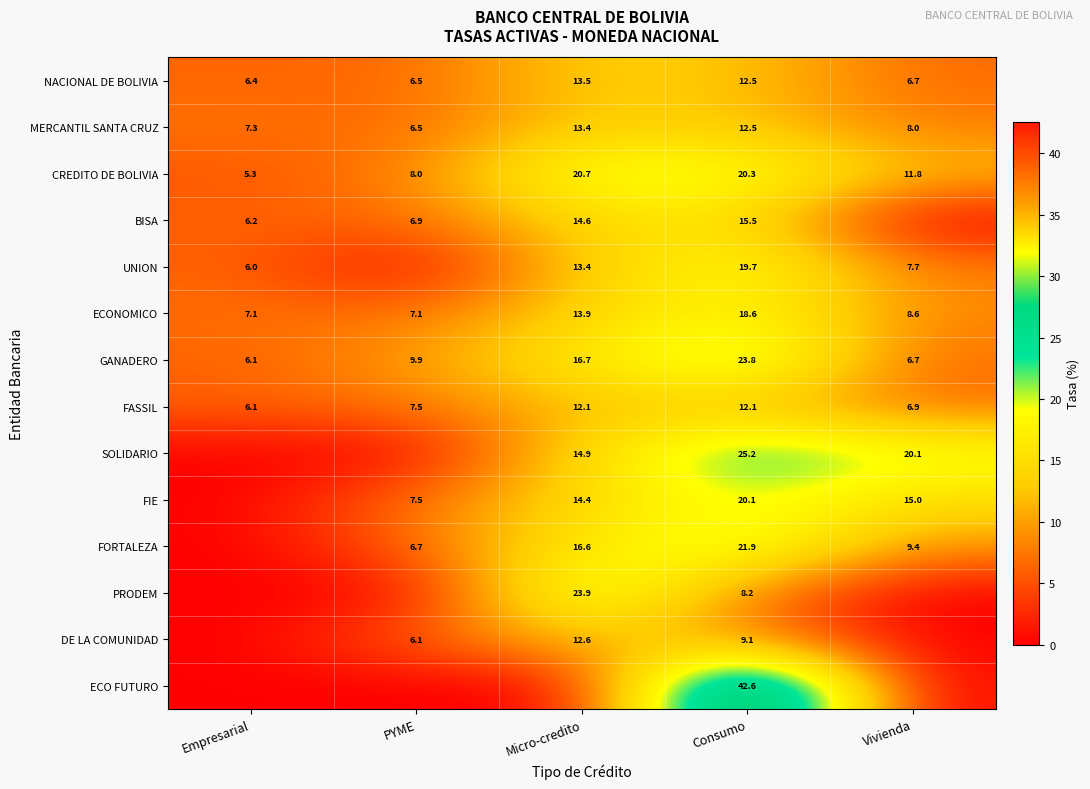

At which label does MERCANTIL SANTA CRUZ reach its peak?

Micro-credito